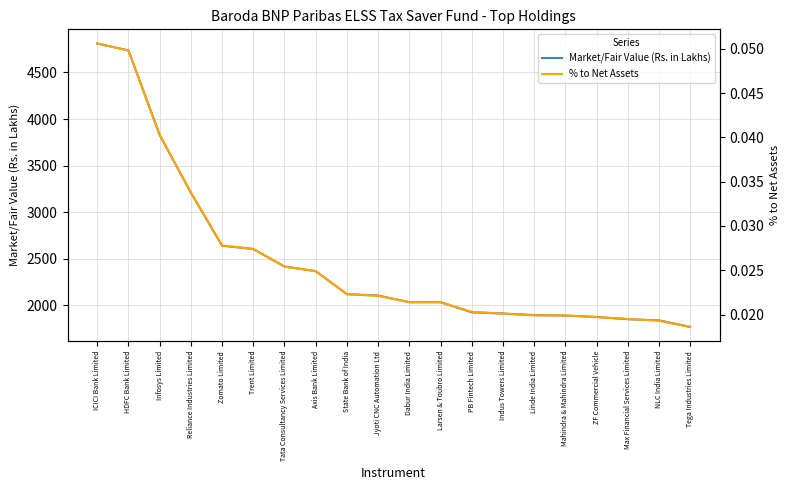

Between Zomato Limited and HDFC Bank Limited, which is larger?

HDFC Bank Limited